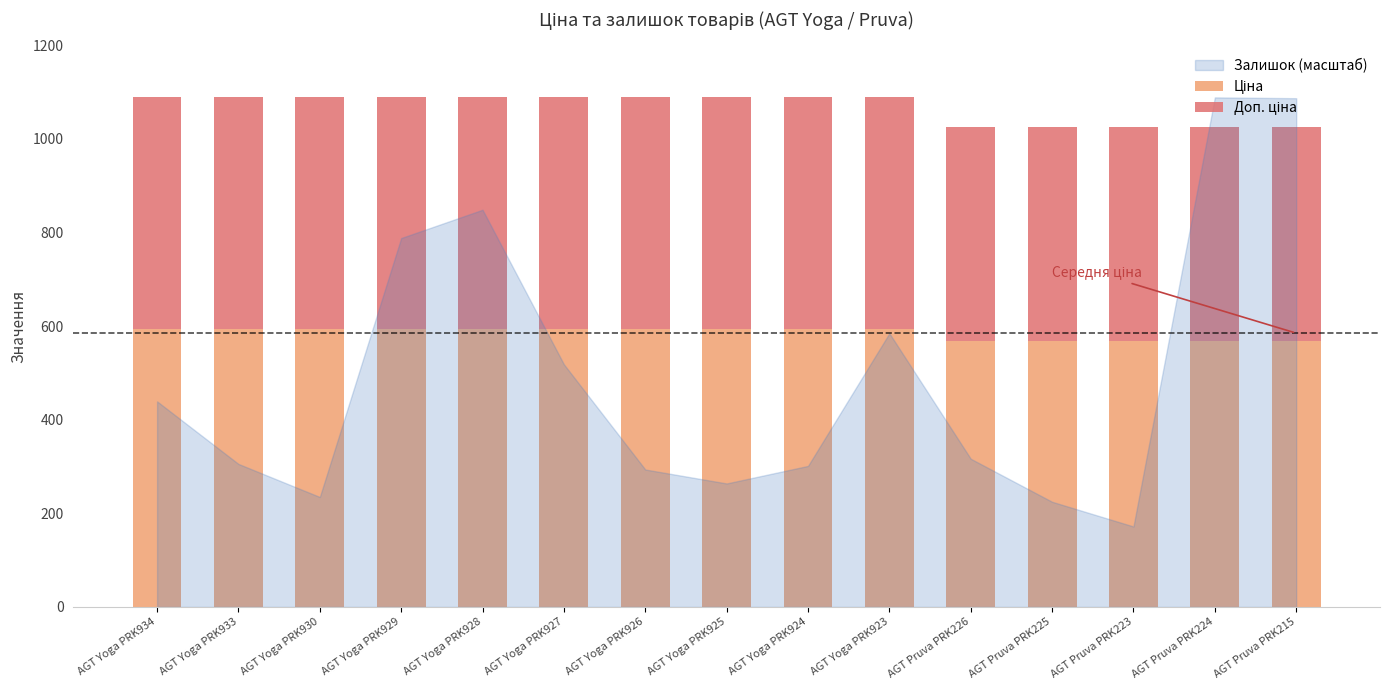

Count the number of data series in this chart.

2